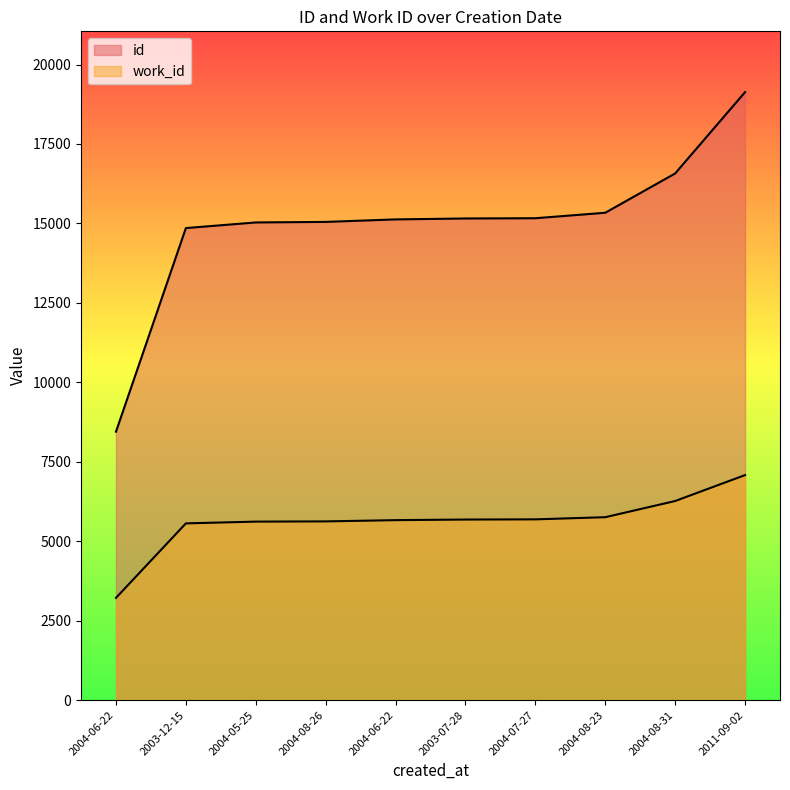

What is the difference between the work_id values at 2004-07-27 and 2003-07-28?

6